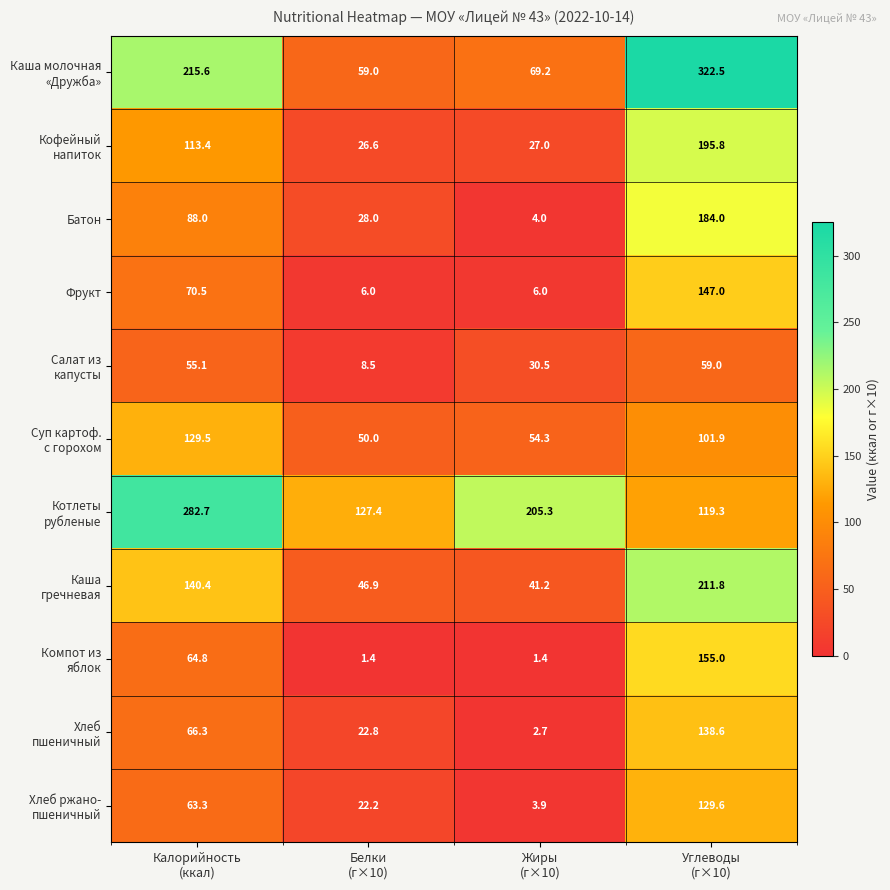

Which category has the highest value across all series?

Углеводы
(г×10)